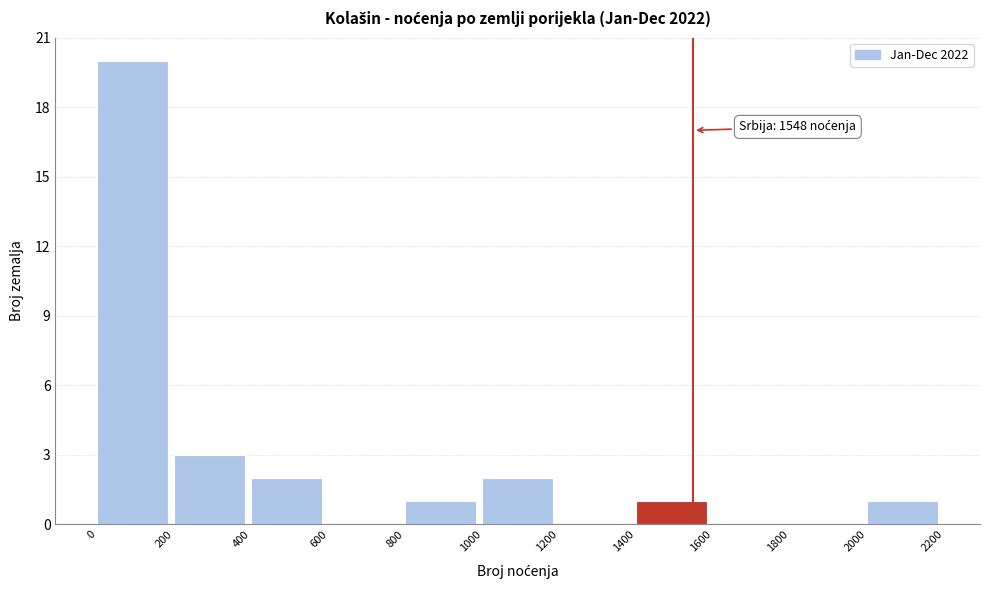

Over which range of the x-axis is the bar tallest?

0 to 200